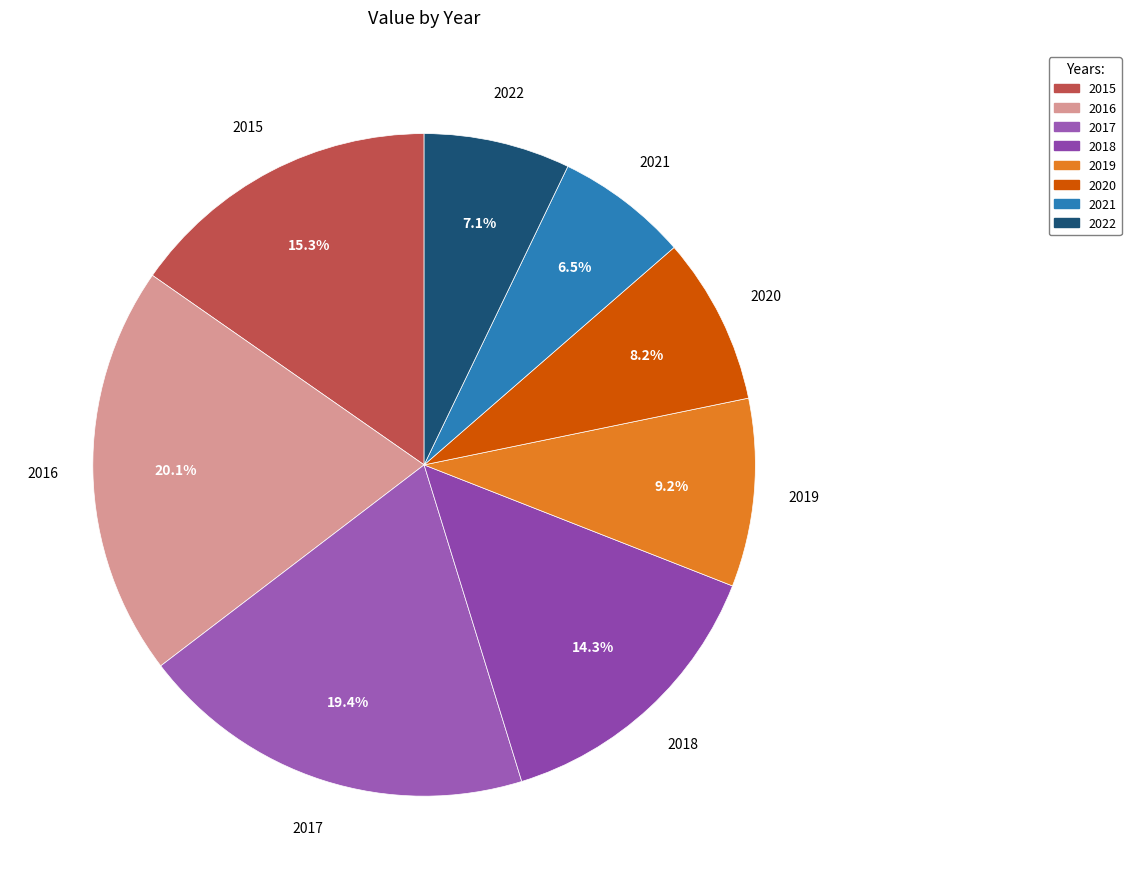

Which category has the biggest portion of the pie?

2016